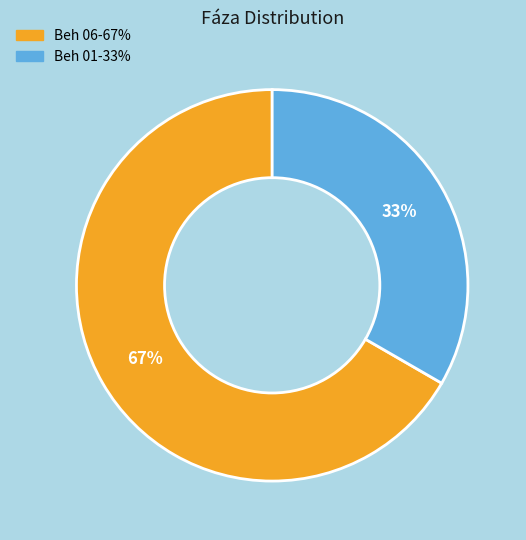

Is it true that Beh 01 is 25% of the pie?

False